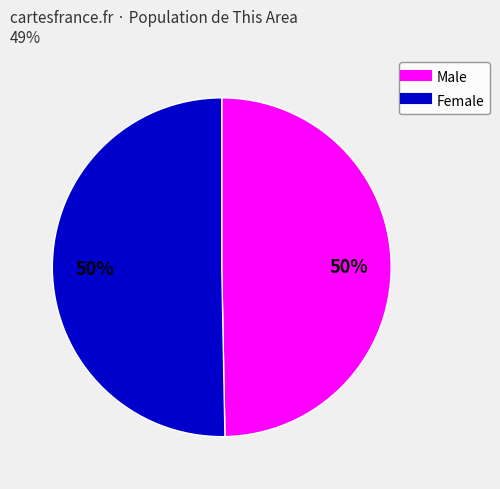

To the nearest percent, what is the average slice percentage?

50%